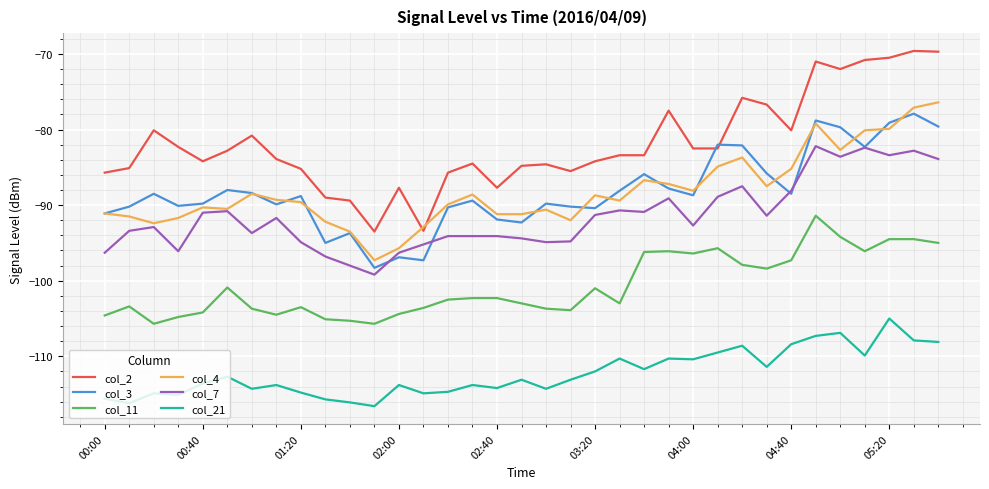

Which series has the widest spread of values?

col_2